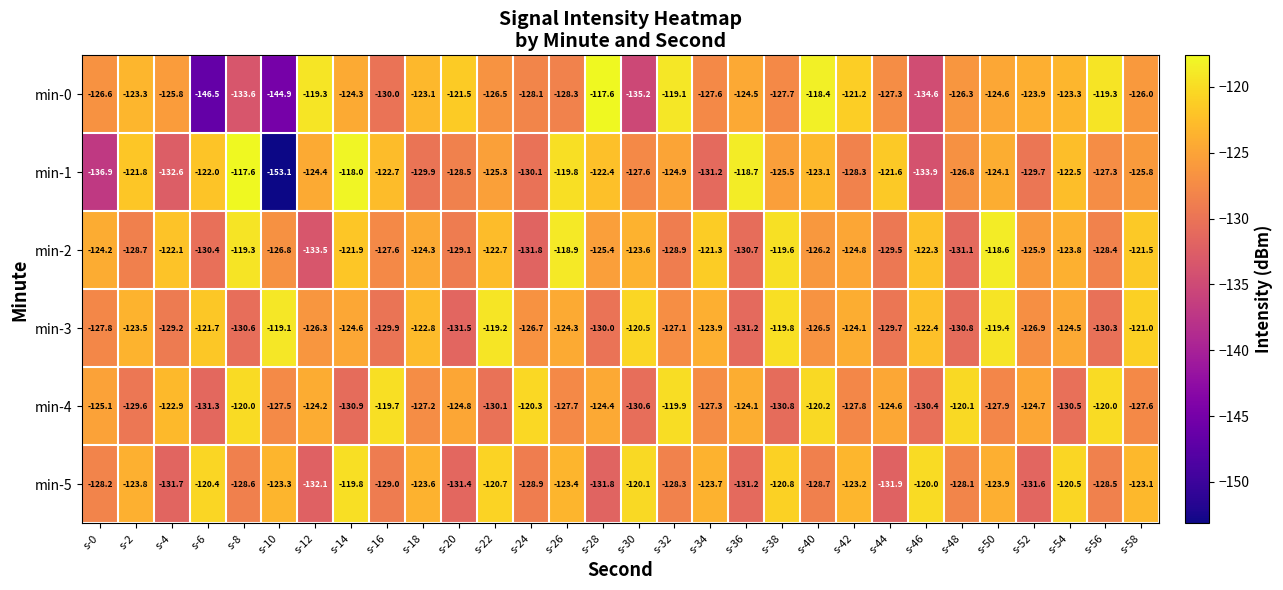

Count the number of categories in the chart.

30